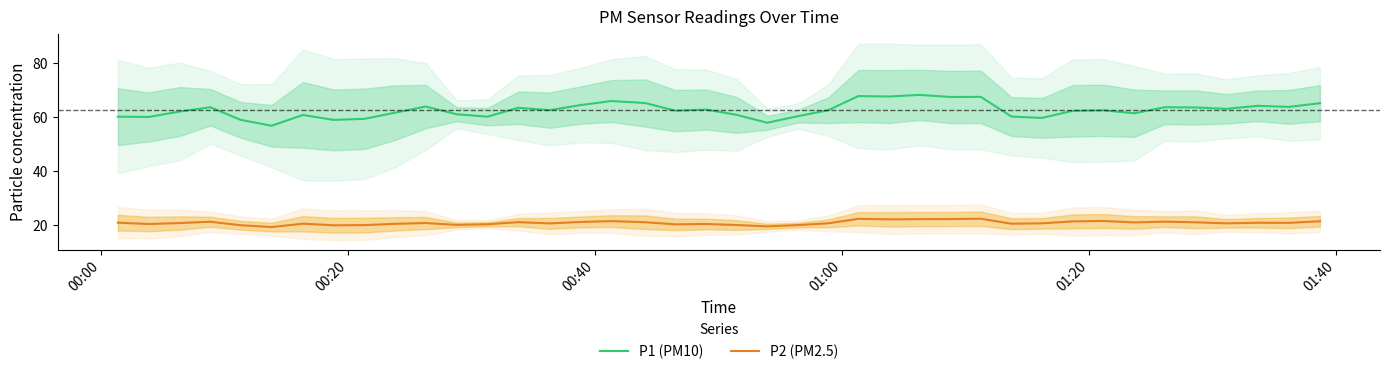

True or false: P2 (PM2.5) and P1 (PM10) intersect in this chart.

False